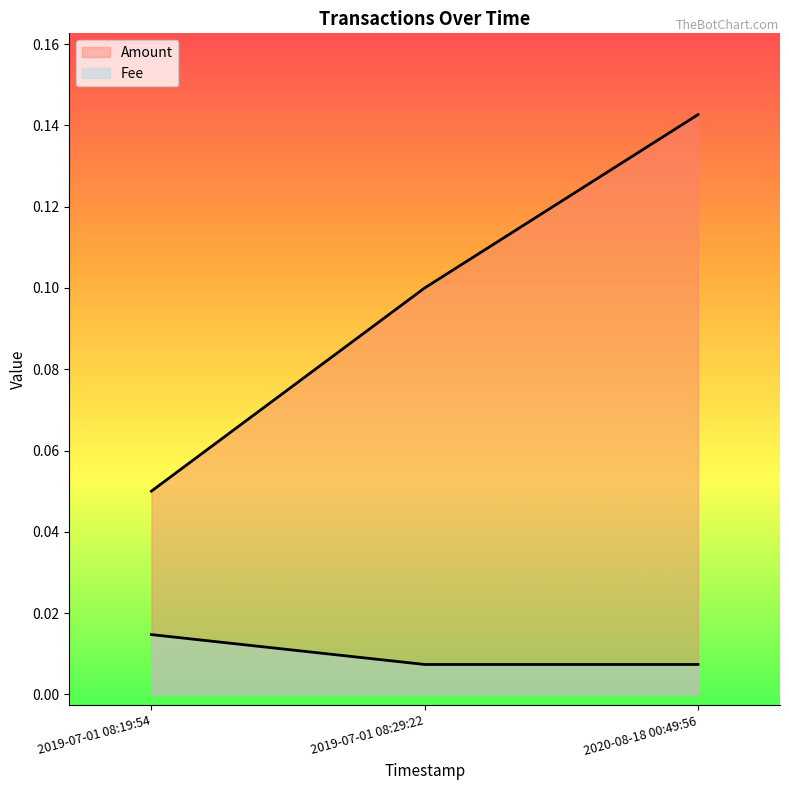

How many series are shown in this chart?

2